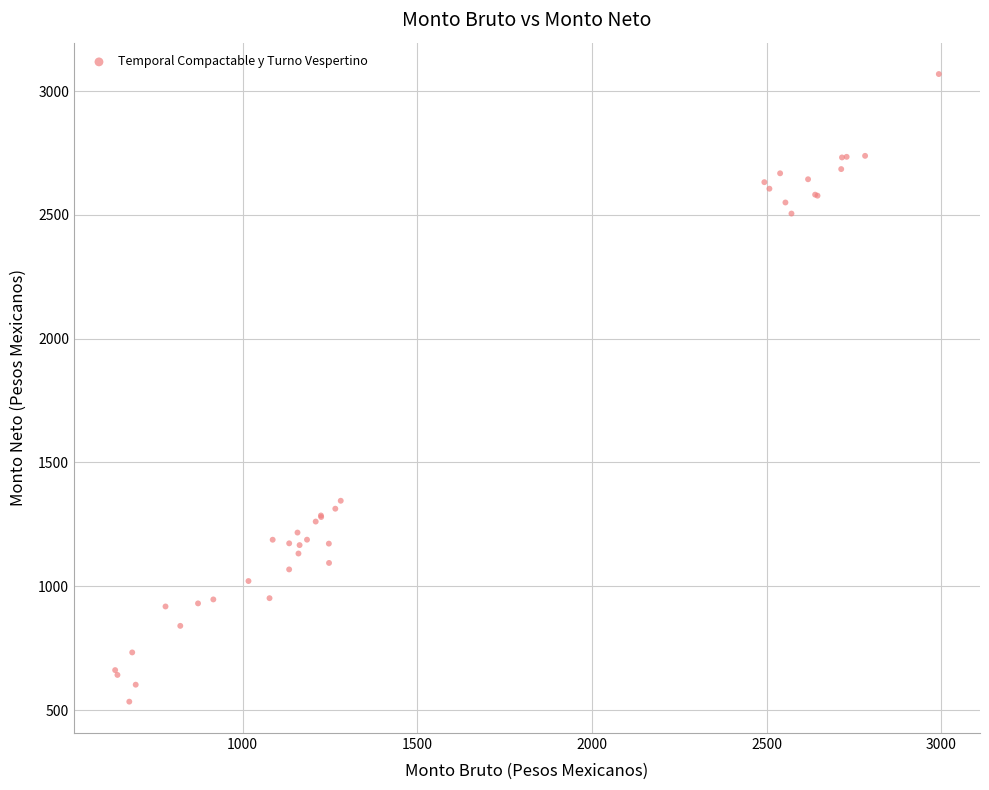

What Y value in the scatter plot is closest to 1801?

1345.4